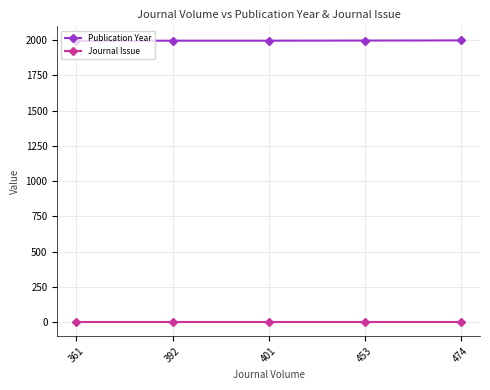

True or false: Journal Issue and Publication Year cross at least once.

False